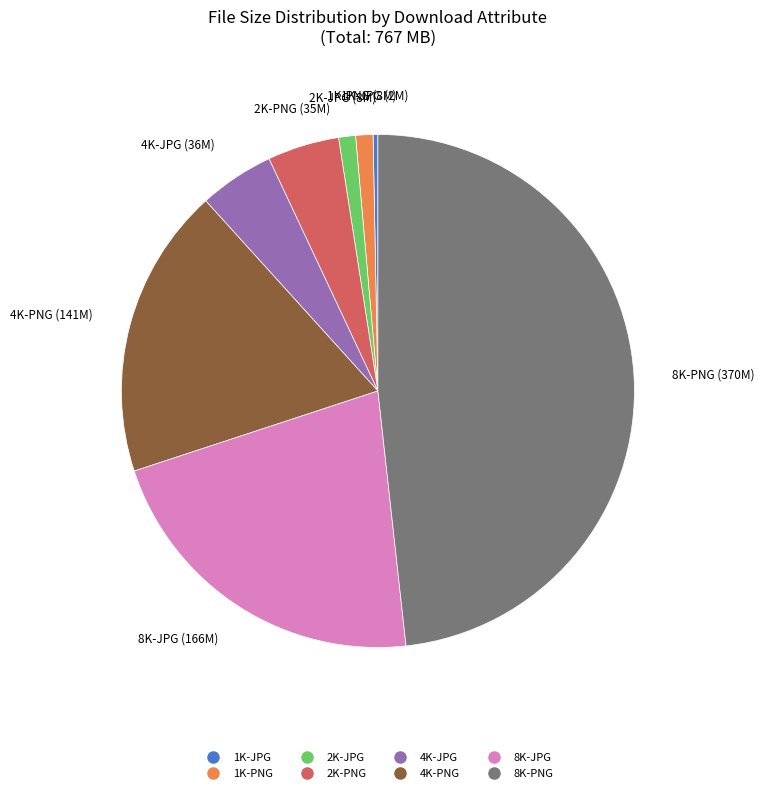

Which has a higher value, 1K-PNG or 1K-JPG?

1K-PNG